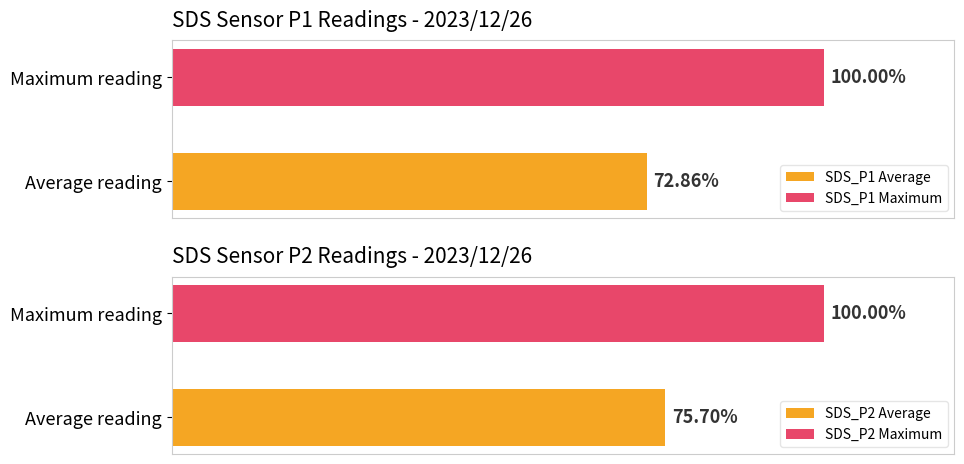

True or false: SDS_P1 has a value of 3.4 at 00:44.

False